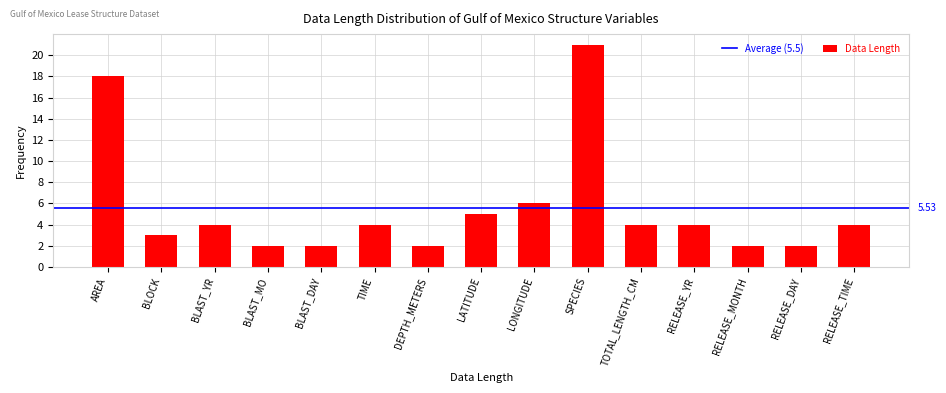

Reading left to right, list all the values displayed in this chart.

18	3	4	2	2	4	2	5	6	21	4	4	2	2	4